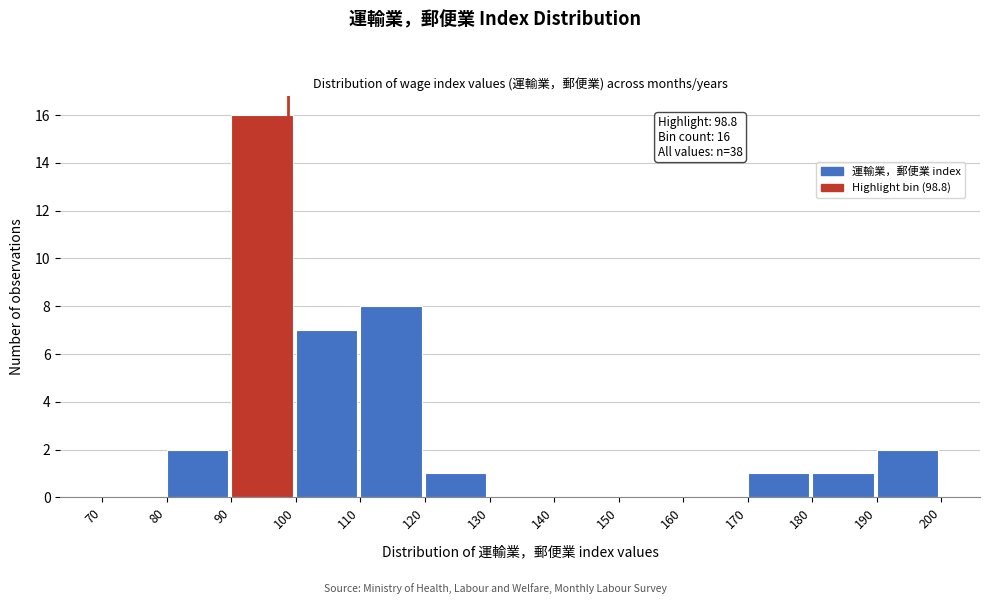

Over which range of the x-axis is the bar tallest?

90 to 100